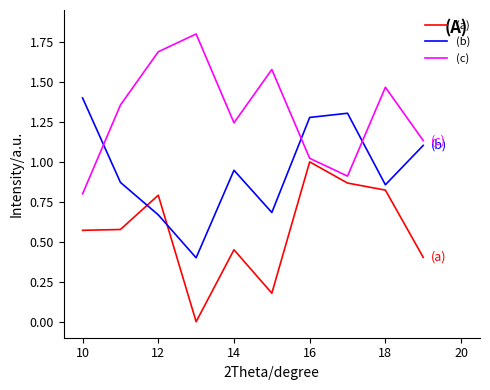

True or false: (b) and (c) intersect in this chart.

True